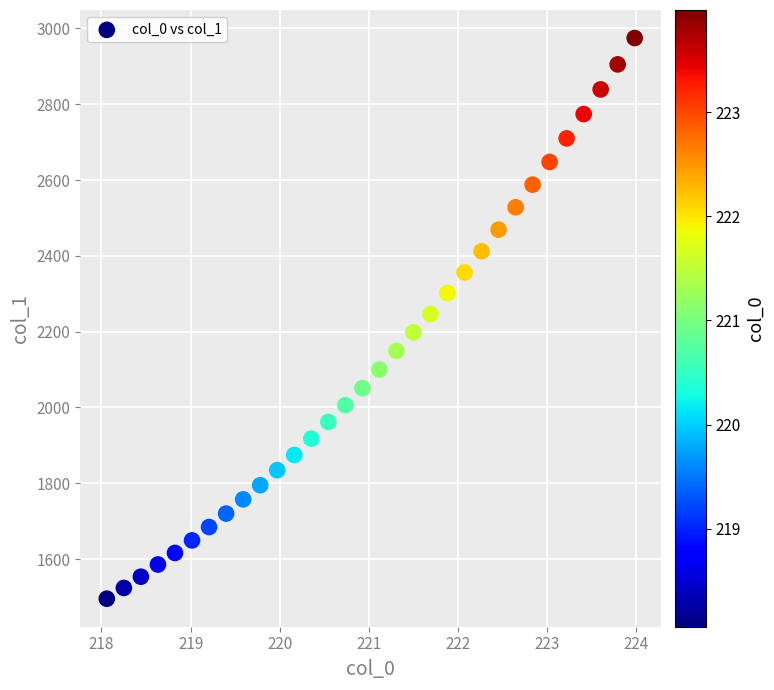

What is the range of X values (max minus min)?

5.9